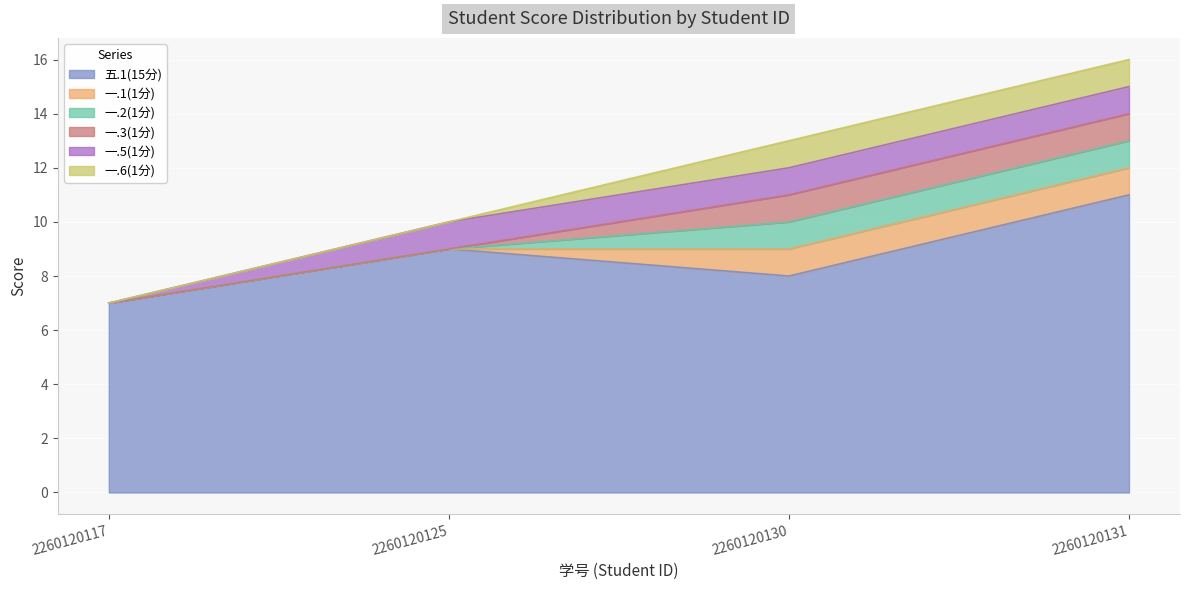

Which series has the largest total across all categories?

五.1(15分)